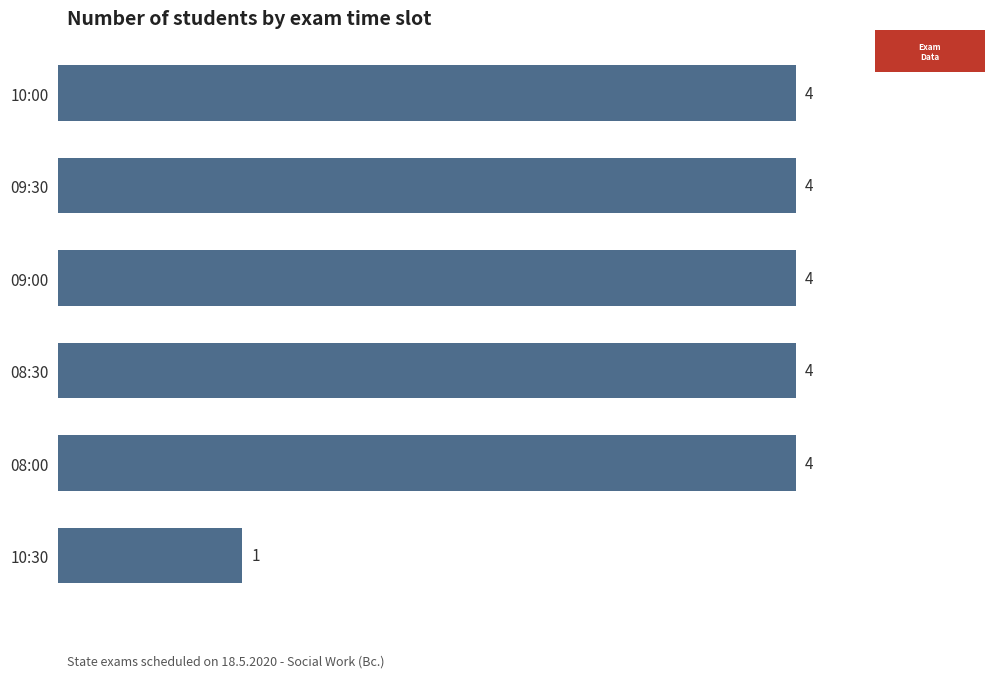

Which label corresponds to the smallest value in the chart?

10:30